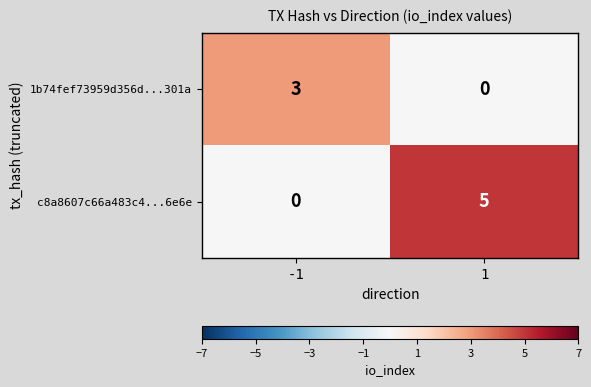

Between -1 and 1, which series saw the biggest shift?

c8a8607c66a483c4...6e6e